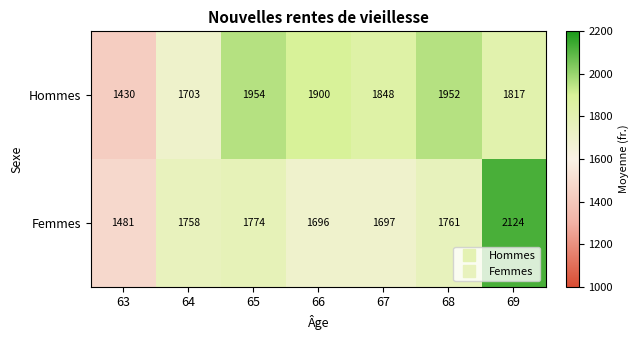

Which category has the lowest value in the Hommes series?

63